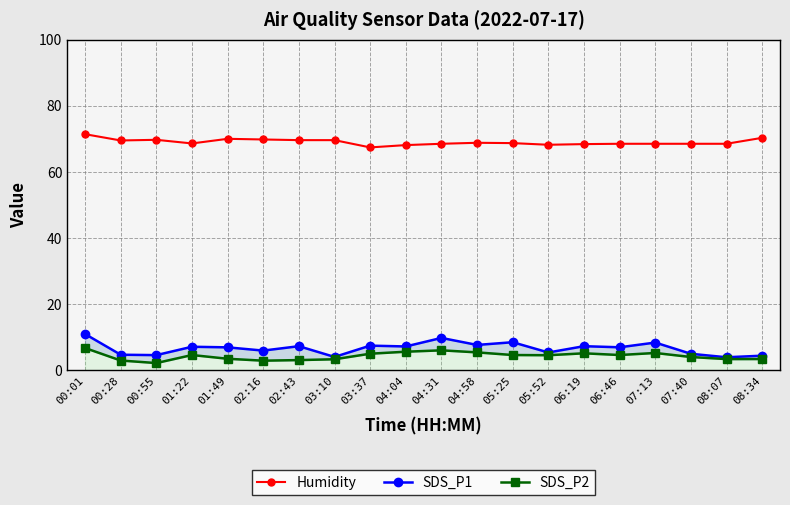

The value of Humidity at 05:25 is 68.7. True or false?

True